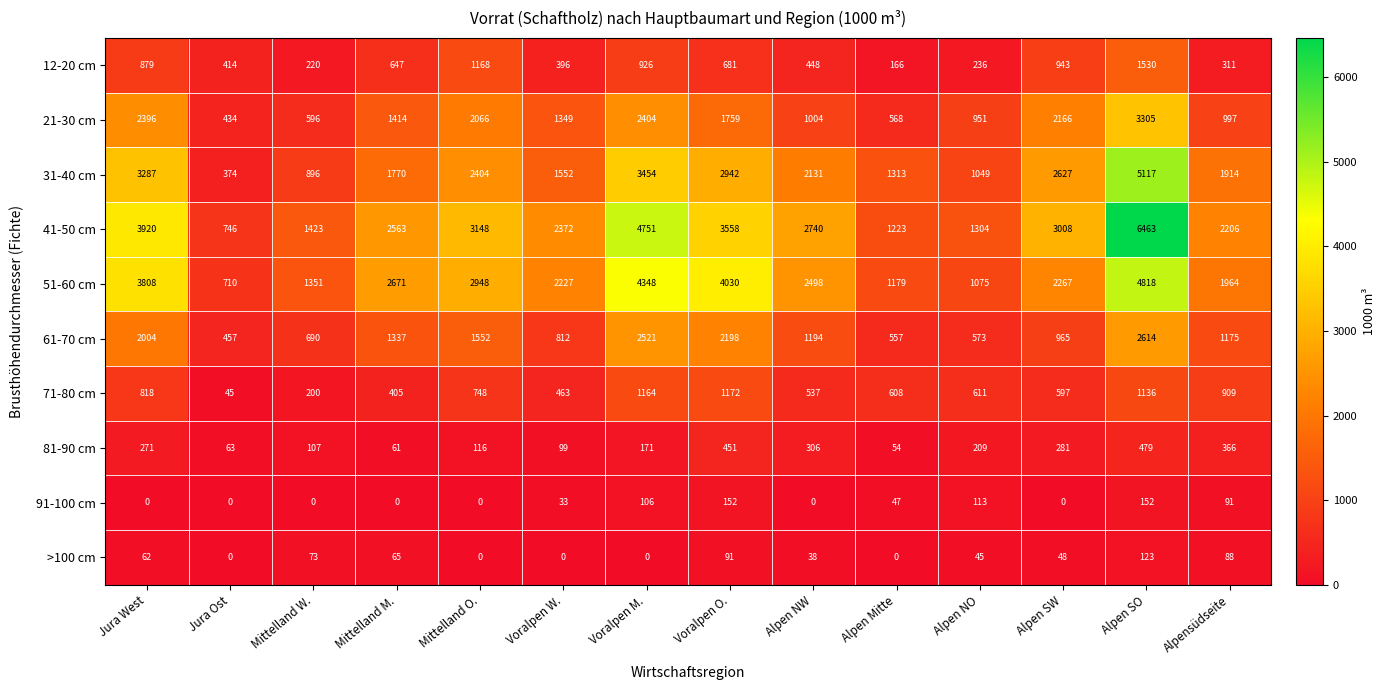

What is the total value across all series at Voralpen O.?

17034